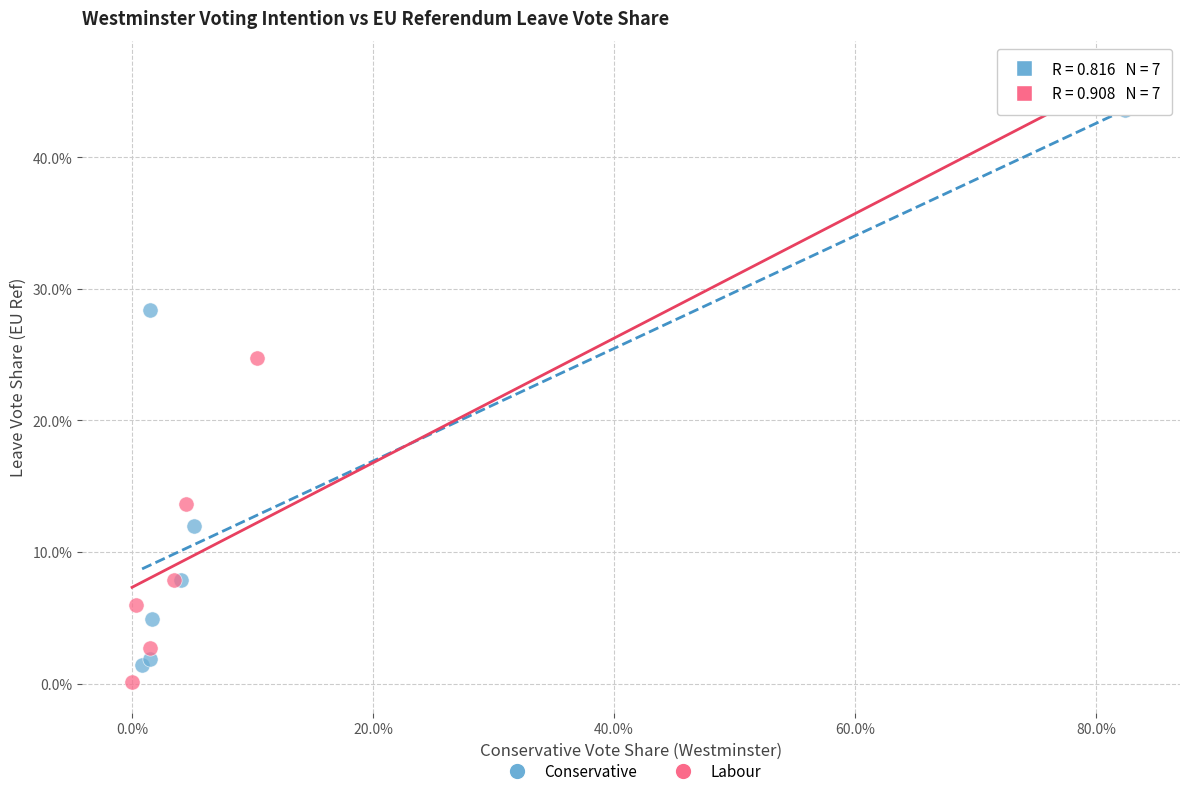

What are all the series names shown in the legend?

Conservative, Labour